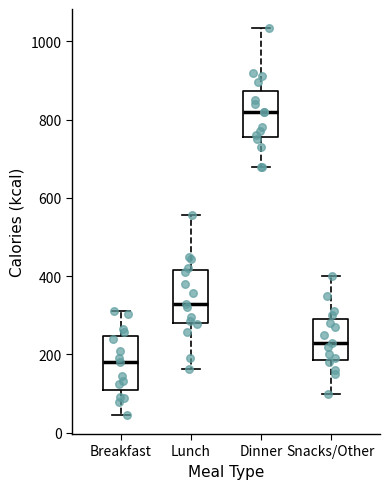

Reading left to right, transcribe this box plot: for each box, give where its median line is, the range the box spans, and where its two whiskers end, as read against the y-axis. The values are not printed on the chart, so give them approximately, as read against the axis.

Breakfast: median 180, box 100 to 240, whiskers 40 to 320
Lunch: median 340, box 280 to 420, whiskers 160 to 560
Dinner: median 820, box 760 to 880, whiskers 680 to 1040
Snacks/Other: median 240, box 180 to 300, whiskers 100 to 400